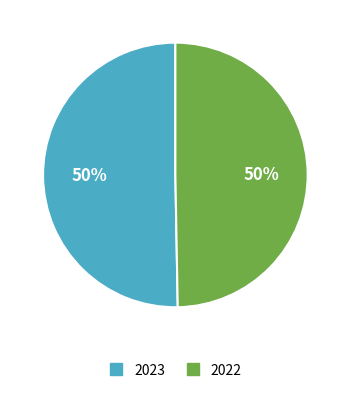

Is it true that 2022 is 50% of the pie?

True